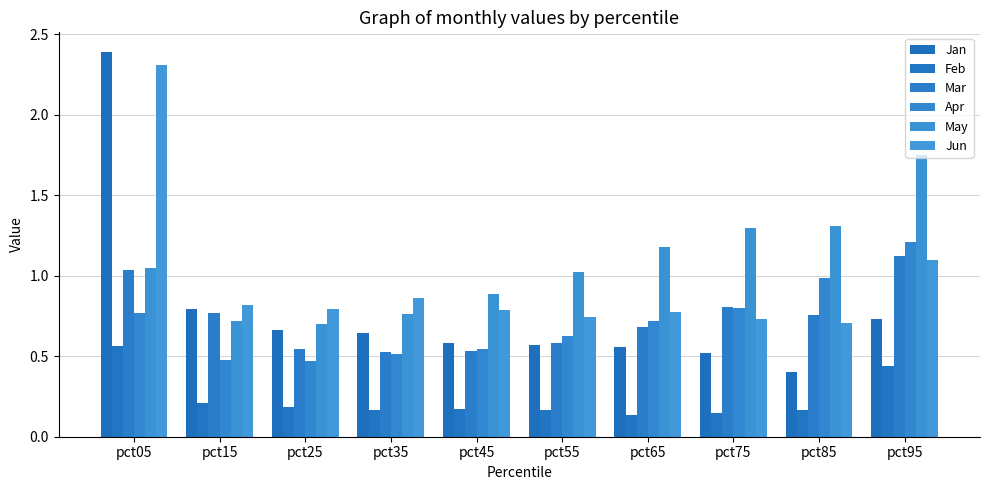

Which series has the largest range (max minus min)?

Jan